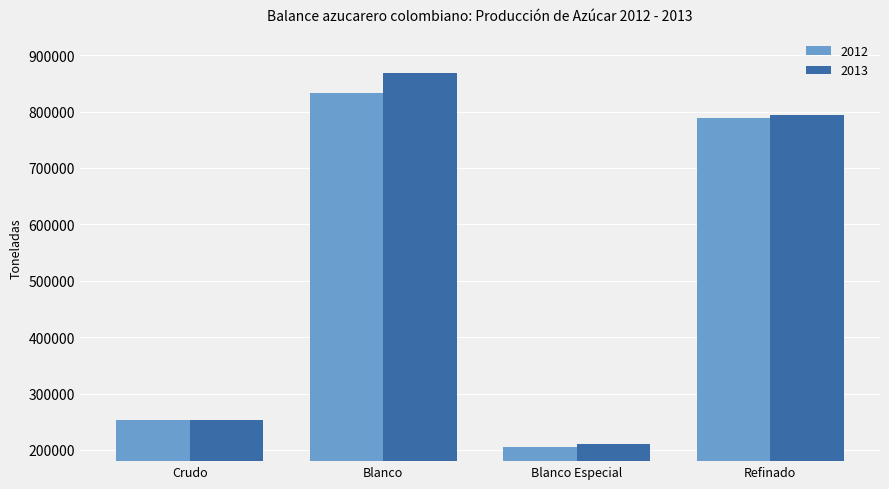

Which series changed the most between Crudo and Refinado?

2013